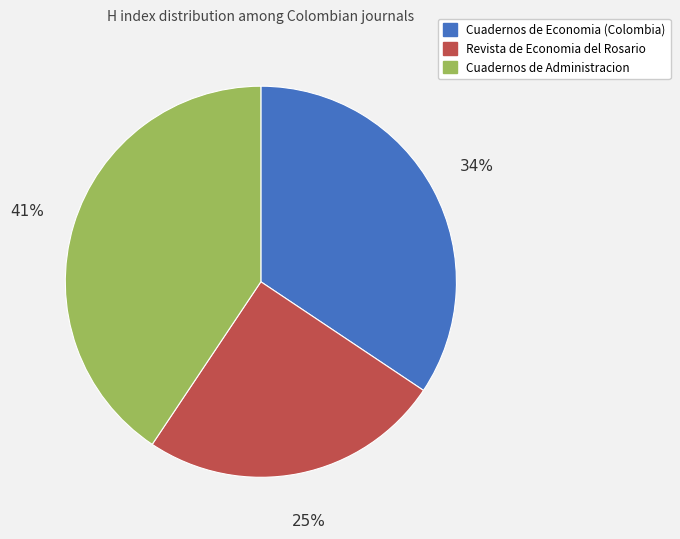

Count the number of slices in the pie.

3